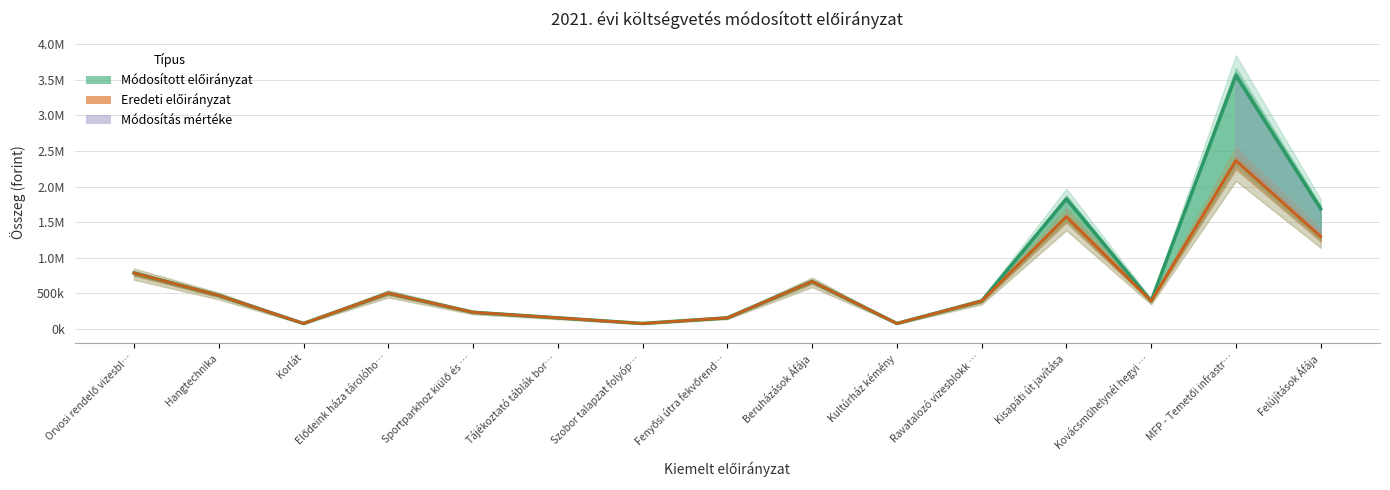

Rank the series by their maximum value, from lowest to highest.

Eredeti előirányzat, Módosított előirányzat